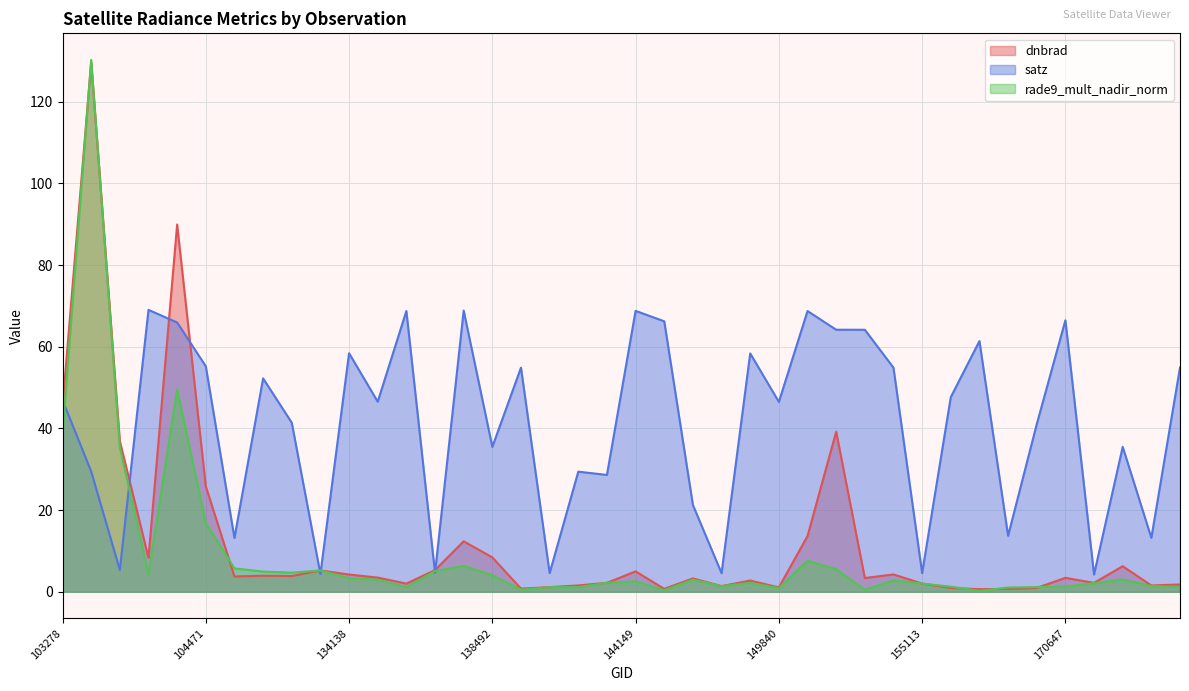

What is the total value across all series at 140059?

32.1